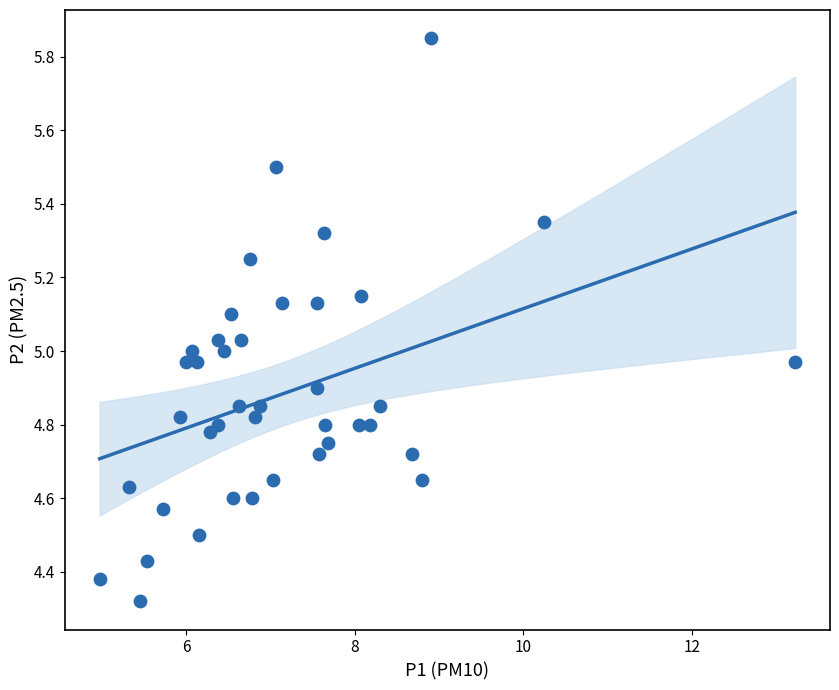

What is the range of X values (max minus min)?

8.3